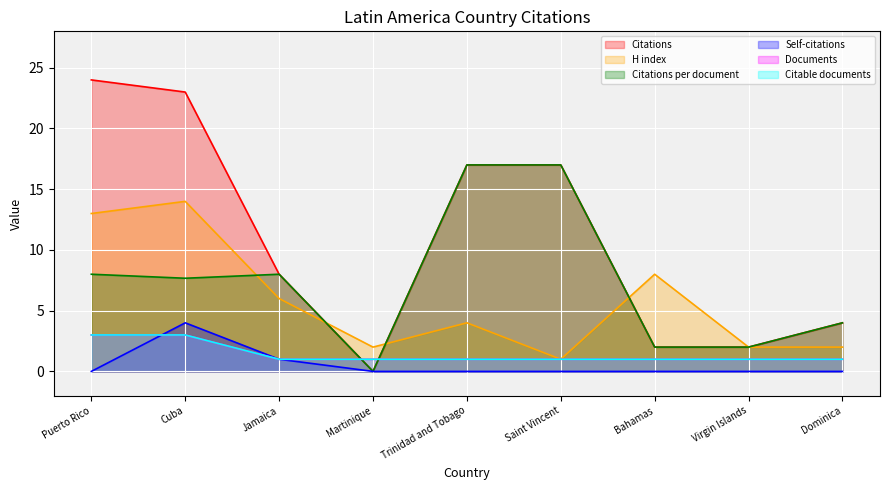

What is the approximate value of Citable documents at Saint Vincent?

1.0